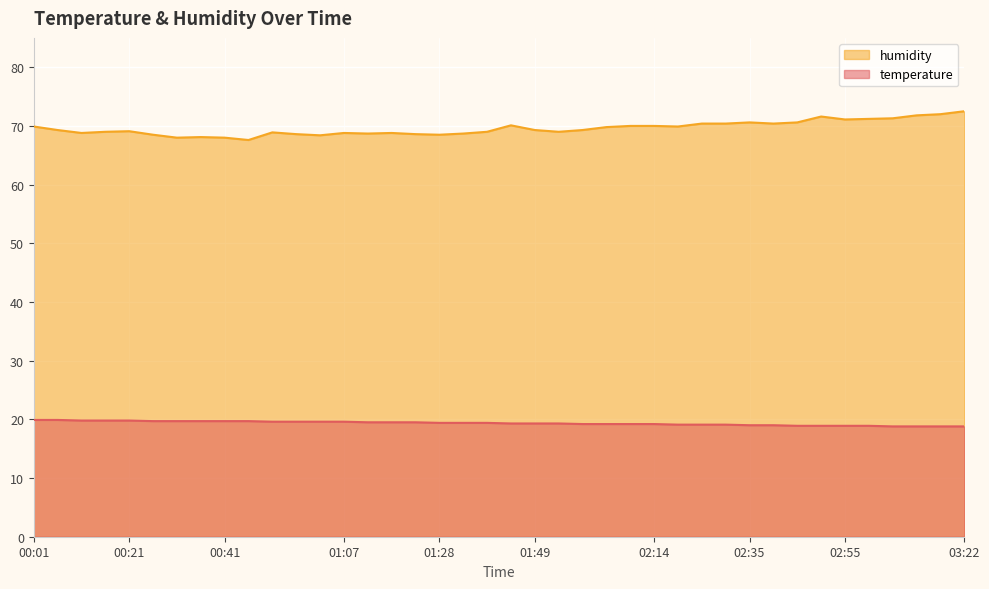

True or false: humidity and temperature cross at least once.

False